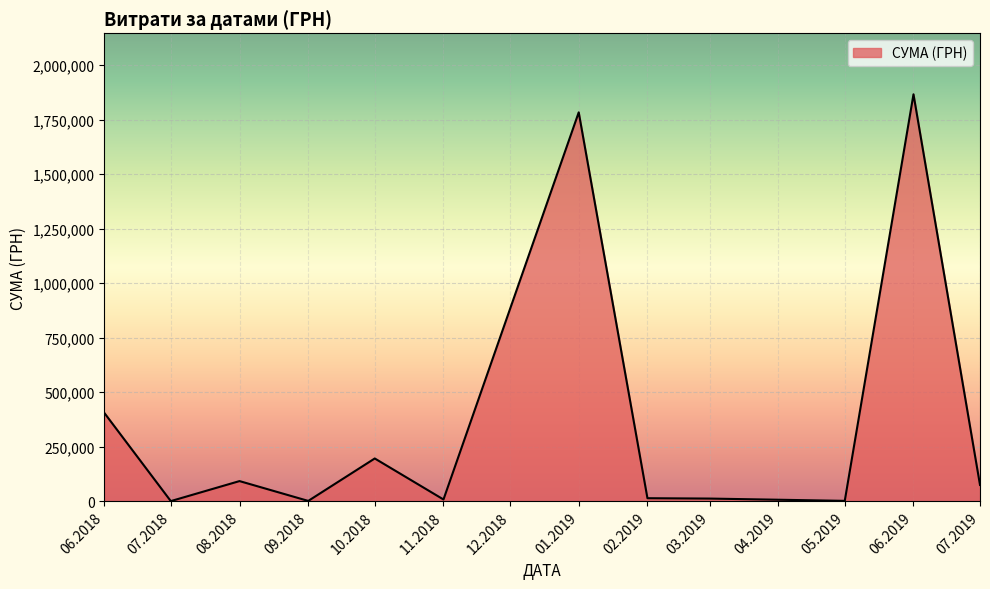

What is the change in value from 10.2018 to 06.2019?

+1670370.4